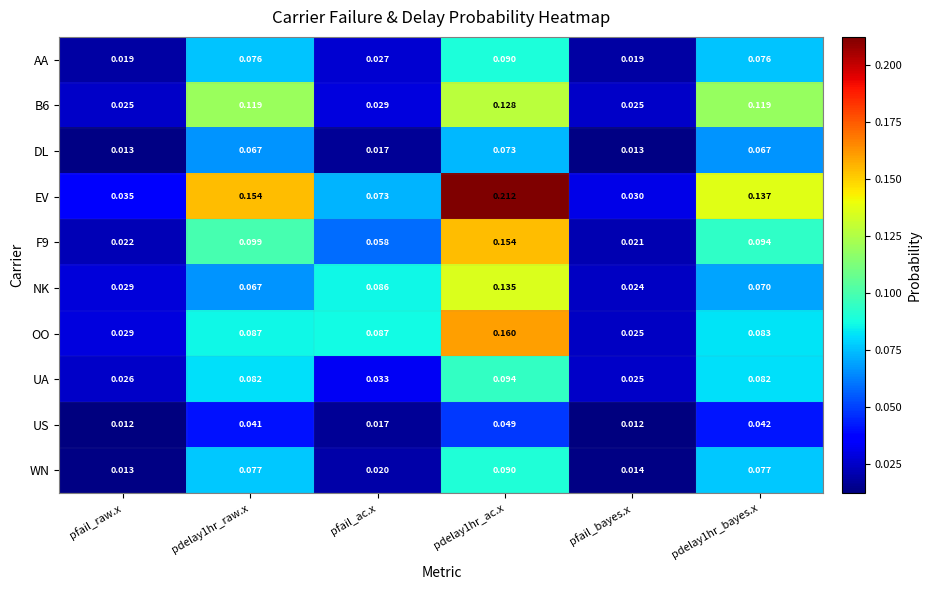

Where is NK nearest to the value 0?

pfail_bayes.x